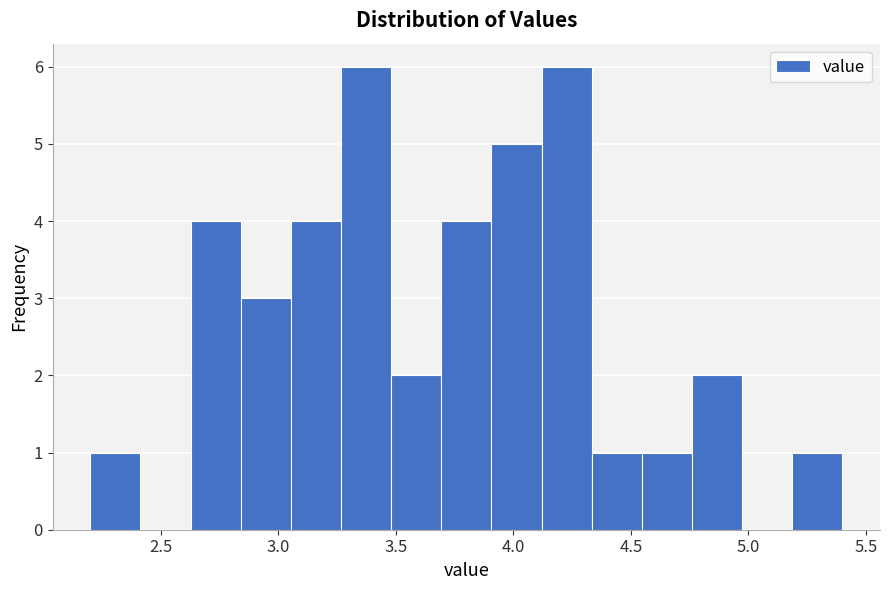

Reading left to right, list every bar in this chart as the range it spans on the x-axis followed by its height. Neither the bar edges nor the heights are printed on the chart, so give them approximately, as read against the axes.

2.20 to 2.40: 1
2.40 to 2.65: 0
2.65 to 2.85: 4
2.85 to 3.05: 3
3.05 to 3.25: 4
3.25 to 3.50: 6
3.50 to 3.70: 2
3.70 to 3.90: 4
3.90 to 4.10: 5
4.10 to 4.35: 6
4.35 to 4.55: 1
4.55 to 4.75: 1
4.75 to 4.95: 2
4.95 to 5.20: 0
5.20 to 5.40: 1